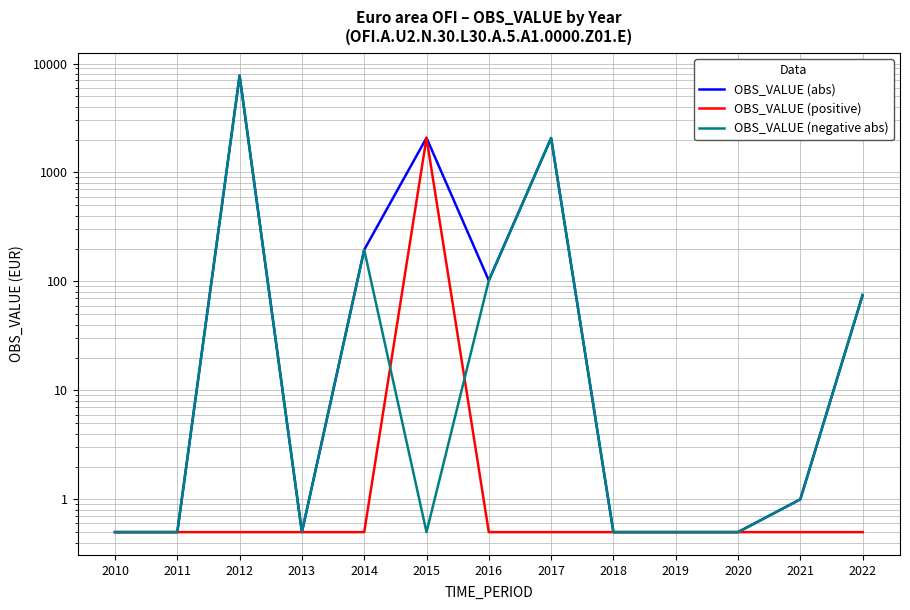

Reading left to right, extract all data points from this chart.

OBS_VALUE (abs): 0.5	0.5	7742.4	0.5	195.0	2078.1	102.0	2070.2	0.5	0.5	0.5	1.0	75.0
OBS_VALUE (positive): 0.5	0.5	0.5	0.5	0.5	2078.1	0.5	0.5	0.5	0.5	0.5	0.5	0.5
OBS_VALUE (negative abs): 0.5	0.5	7742.4	0.5	195.0	0.5	102.0	2070.2	0.5	0.5	0.5	1.0	75.0